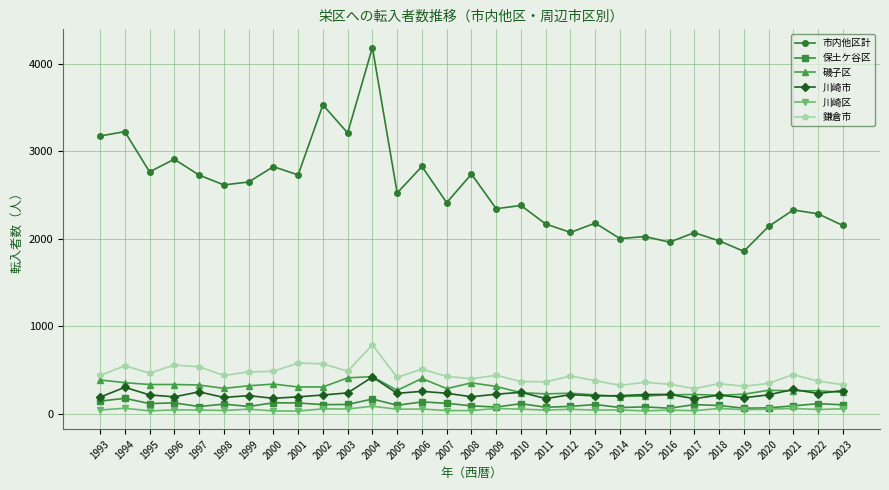

What is the difference between the highest and lowest values at 1998?

2579